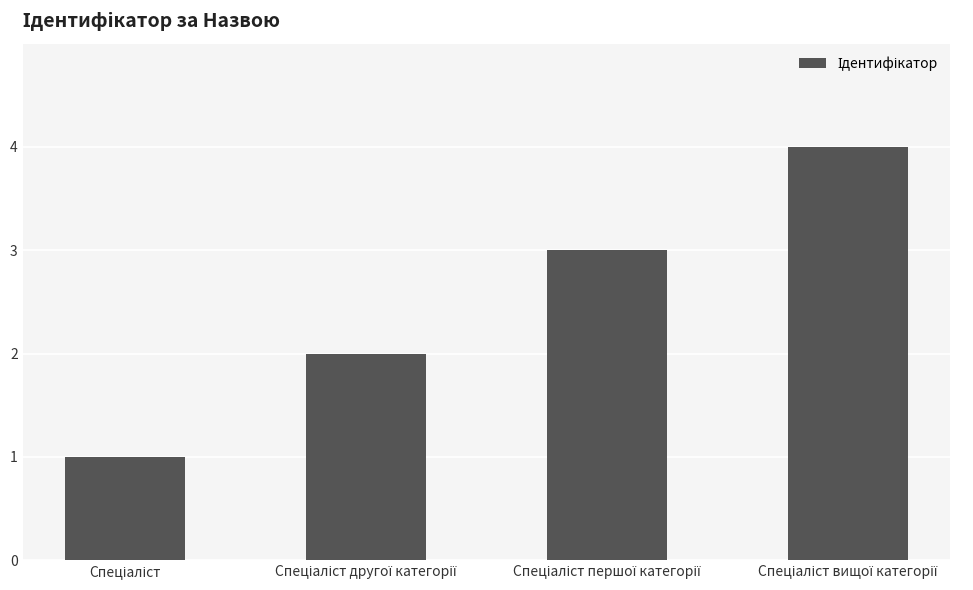

What is the sum of all values?

10